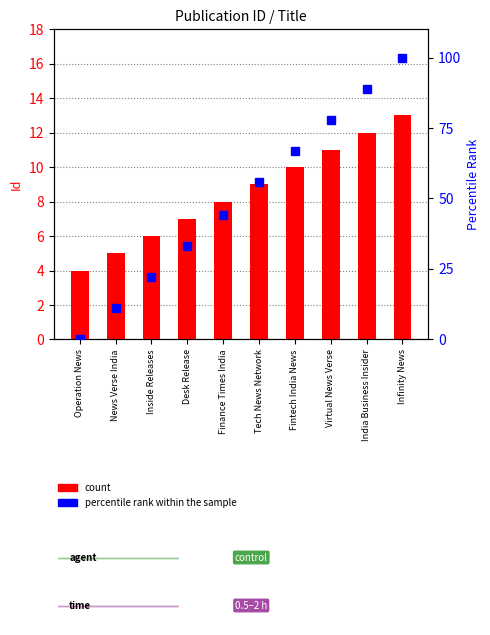

What is the total value across all series at Infinity News?

113